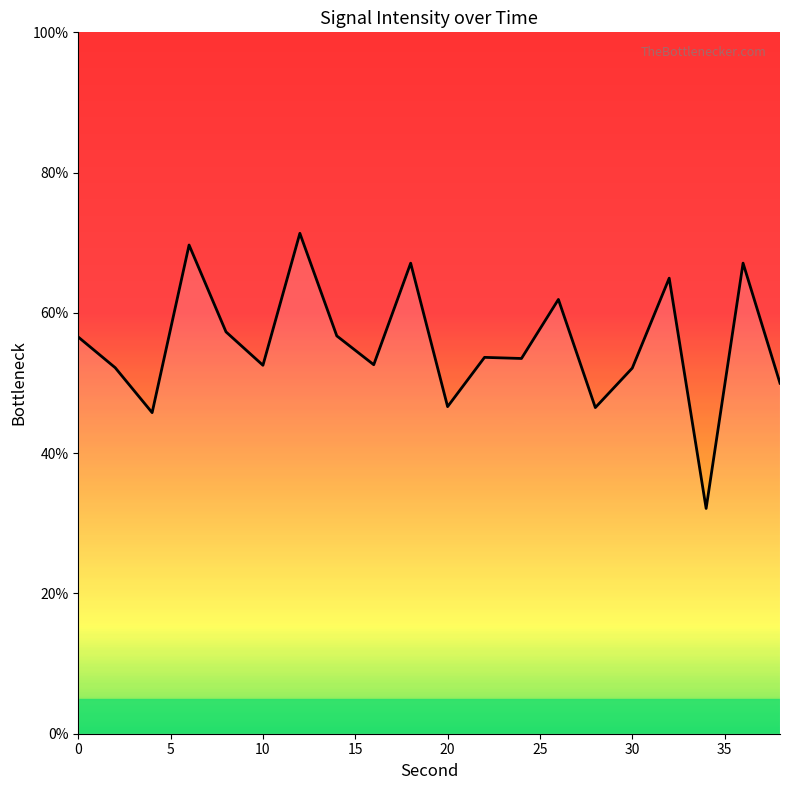

What is the difference between the second highest and minimum values?

37.6